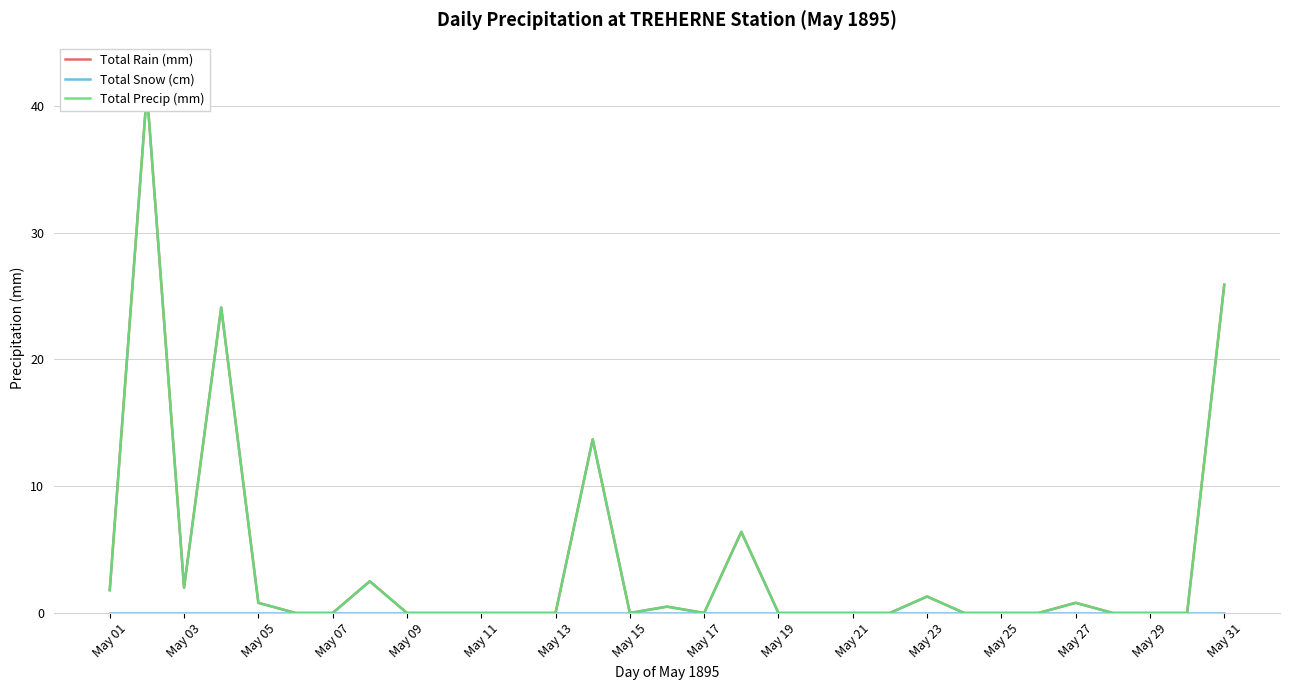

How many lines are shown in the chart?

3